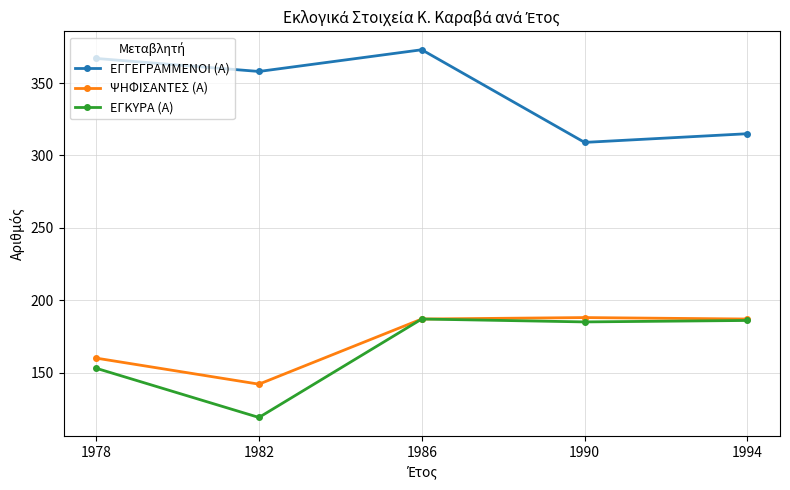

Does the chart have visible grid lines?

Yes